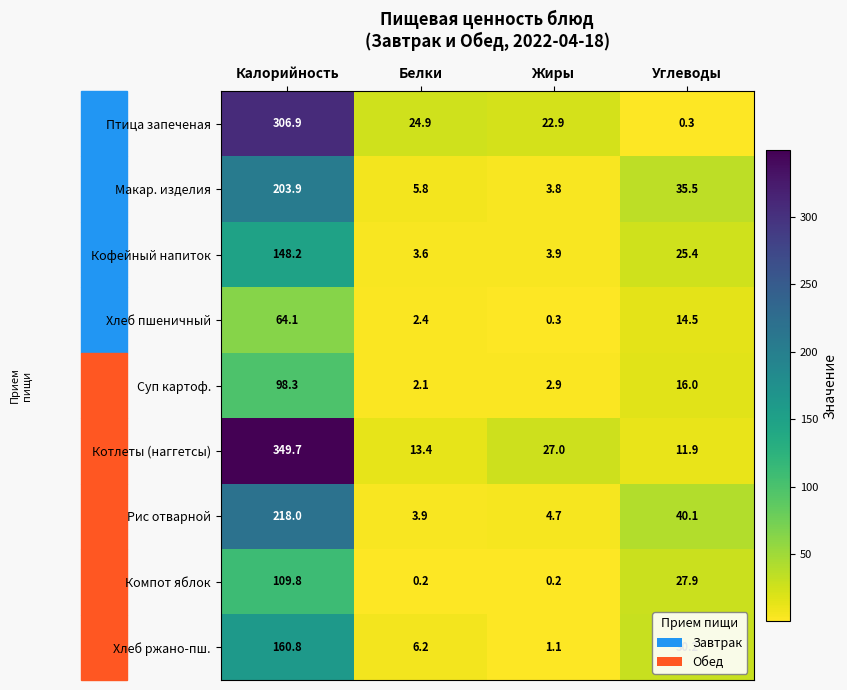

Which series has the widest spread of values?

Котлеты (наггетсы)